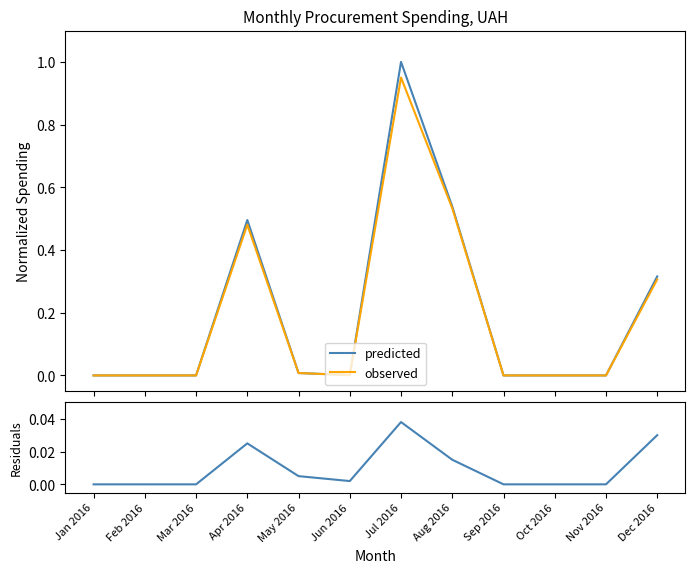

Count the number of data series in this chart.

3